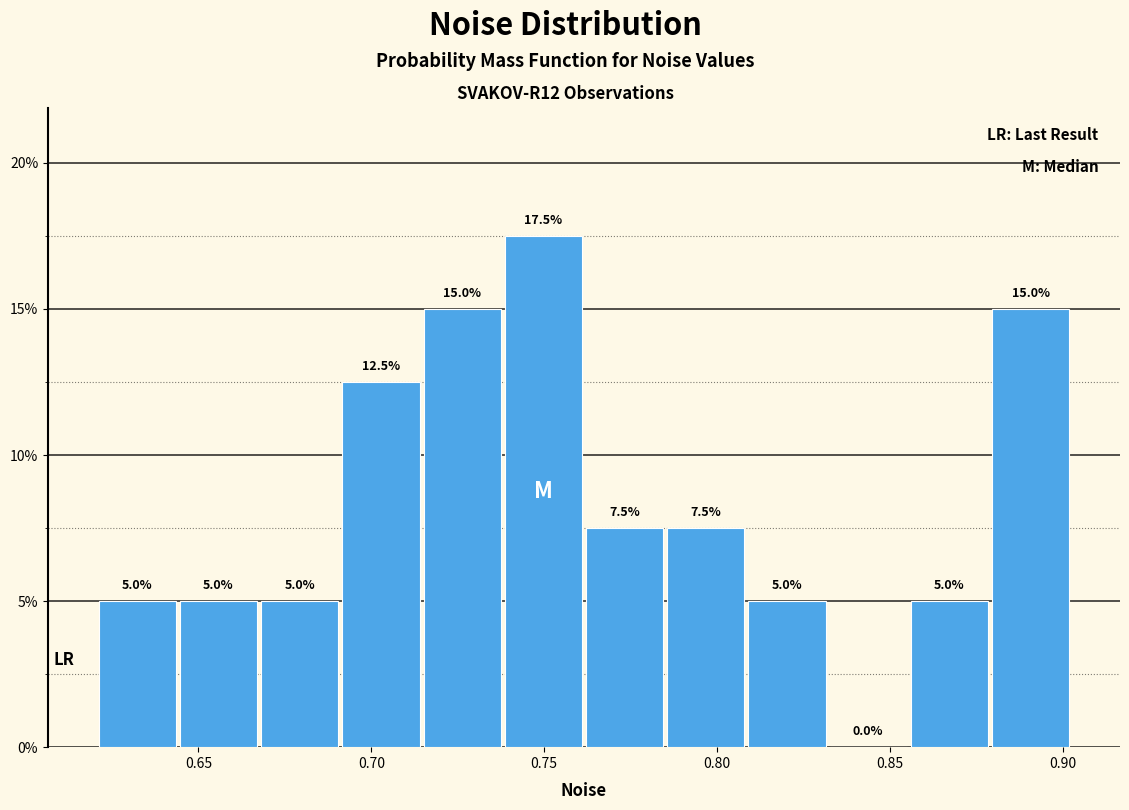

Reading left to right, transcribe this chart: for each bar, give the range it covers on the x-axis and its height. The bar edges are not printed on the chart, so give them approximately, as read against the axis.

0.620 to 0.645: 5.0
0.645 to 0.670: 5.0
0.670 to 0.690: 5.0
0.690 to 0.715: 12.5
0.715 to 0.740: 15.0
0.740 to 0.760: 17.5
0.760 to 0.785: 7.5
0.785 to 0.810: 7.5
0.810 to 0.830: 5.0
0.830 to 0.855: 0.0
0.855 to 0.880: 5.0
0.880 to 0.900: 15.0